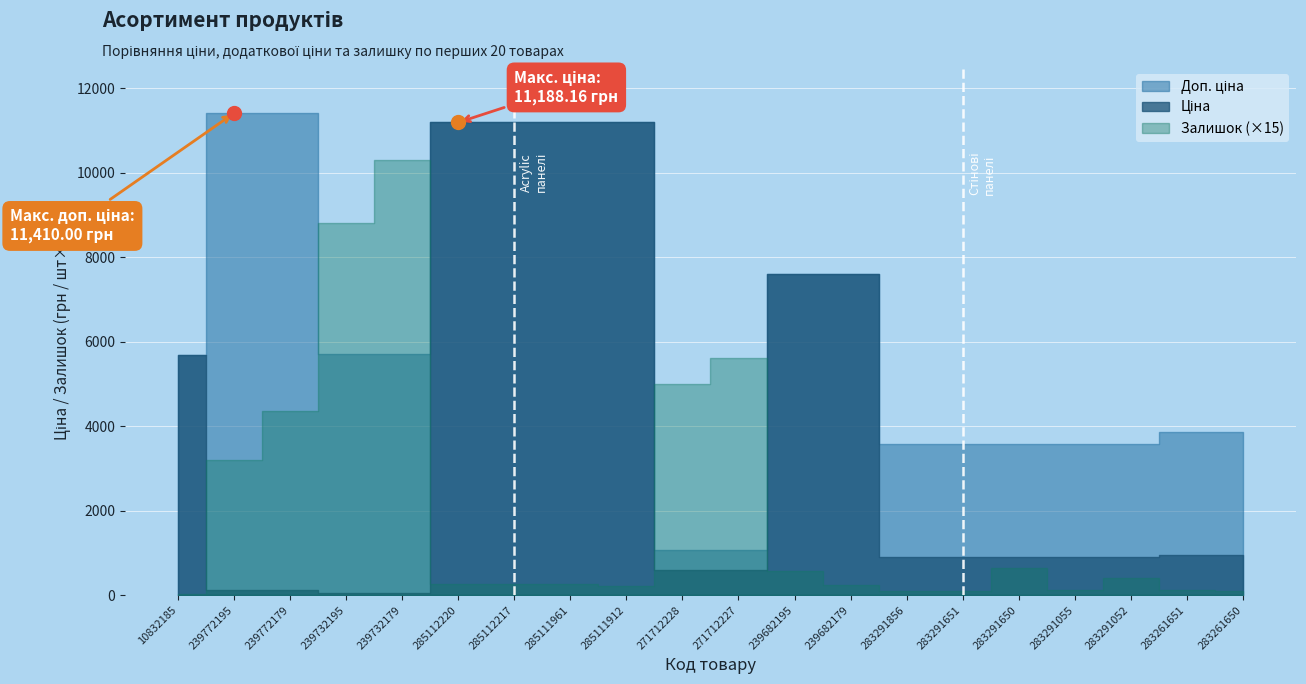

What is the smallest value displayed?

2.0